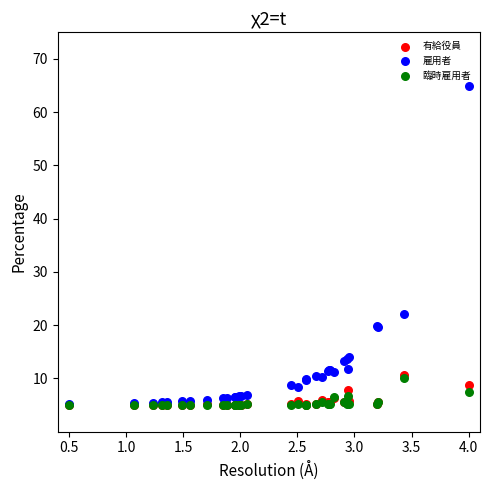

Which series reaches the maximum Y coordinate?

雇用者